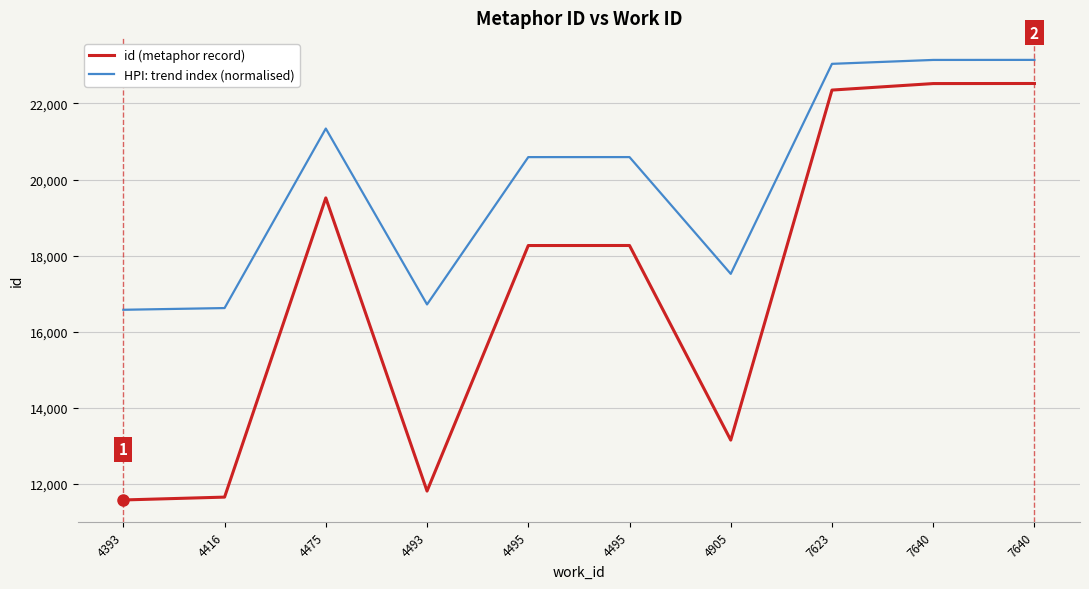

Where does the id (metaphor record) series first go above 18266?

4475